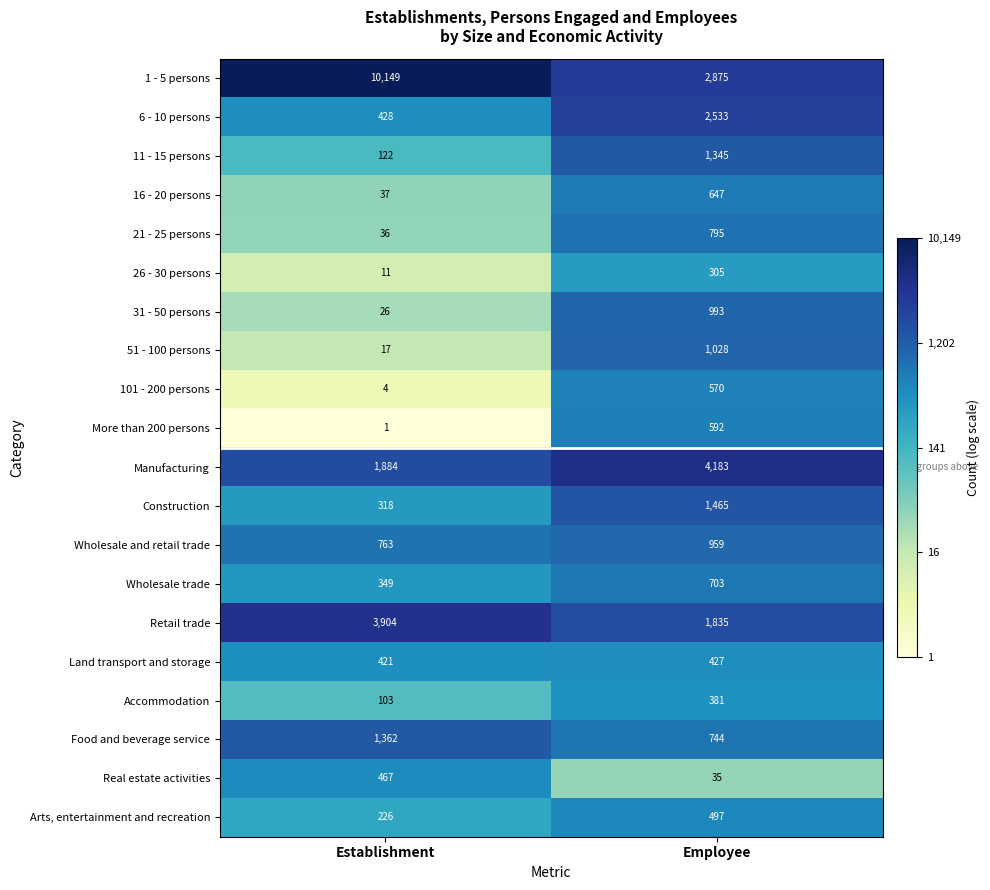

What is the sum of the Wholesale and retail trade values at Employee and Establishment?

1722